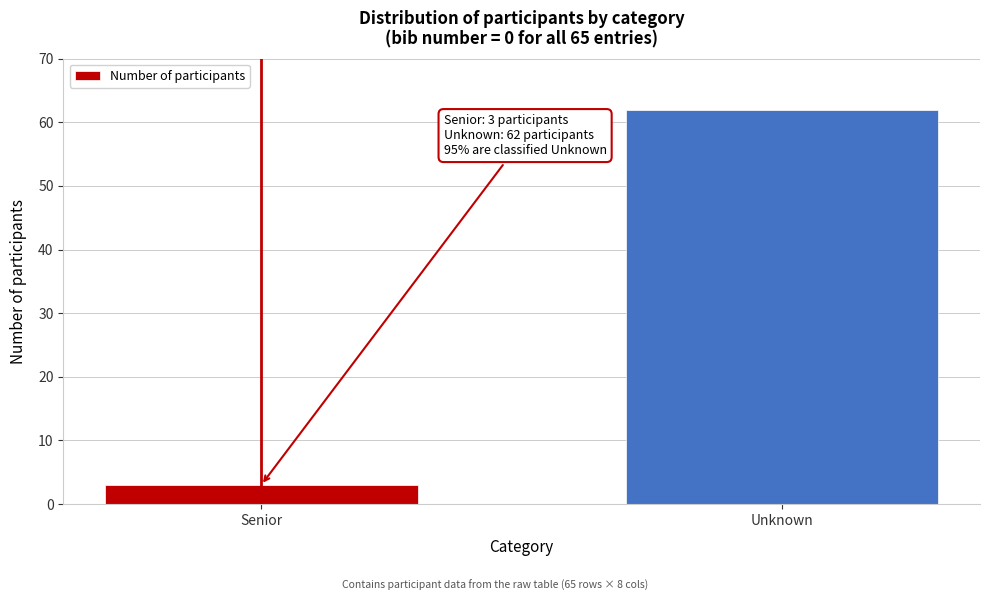

Reading right to left, extract all data points from this chart.

62	3